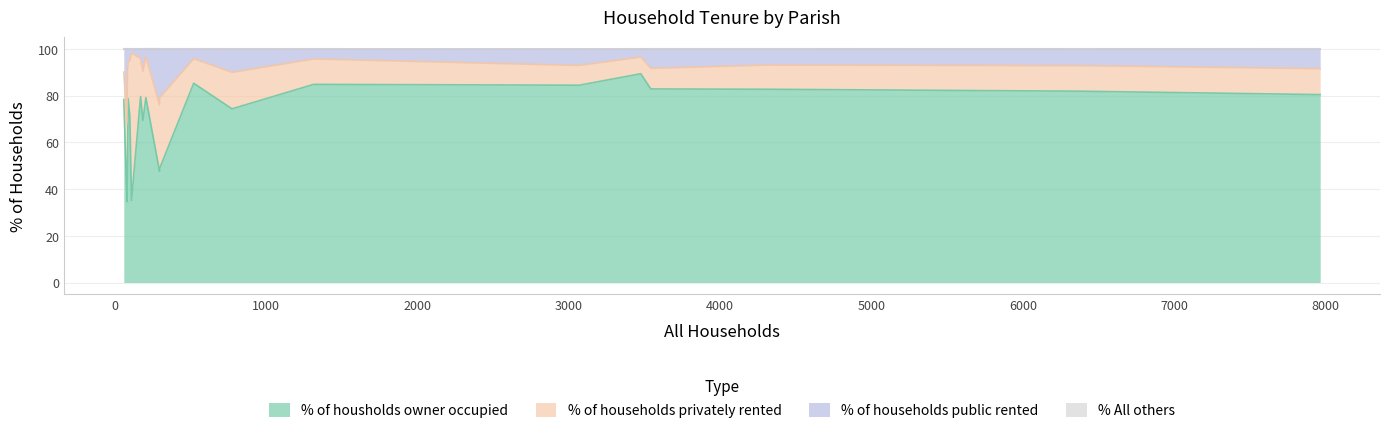

Does the chart have visible grid lines?

Yes